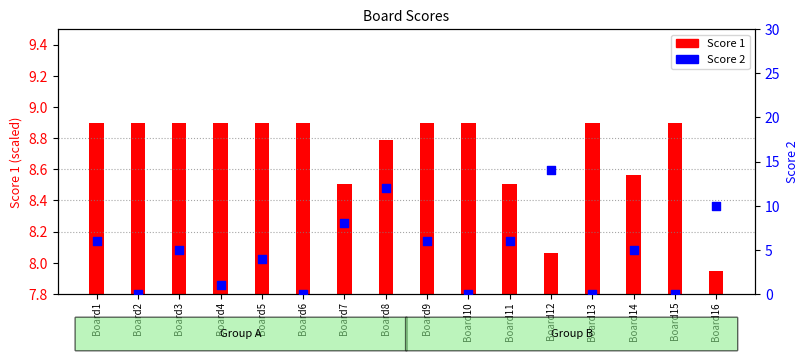

Between Board15 and Board13, which is larger?

Board15